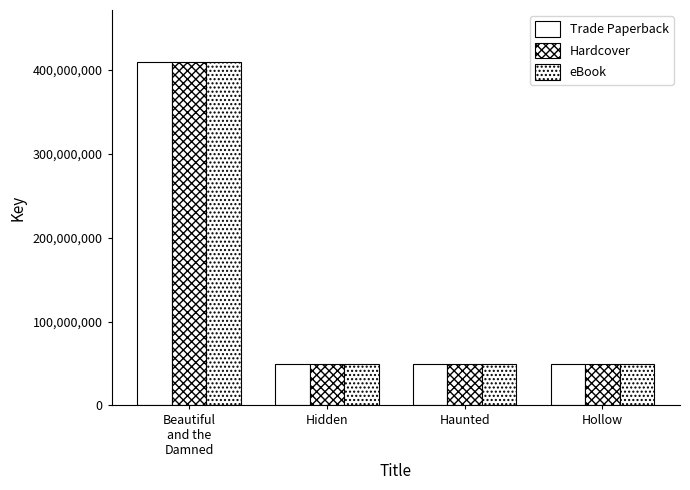

The value of Hardcover at Hollow is 26171685. True or false?

False